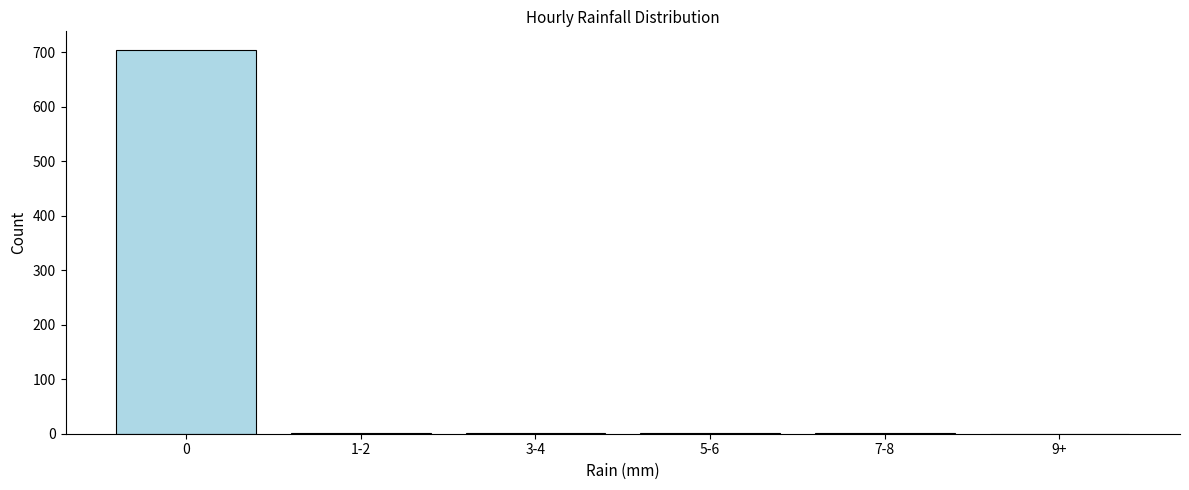

What is the sum of all values?

708